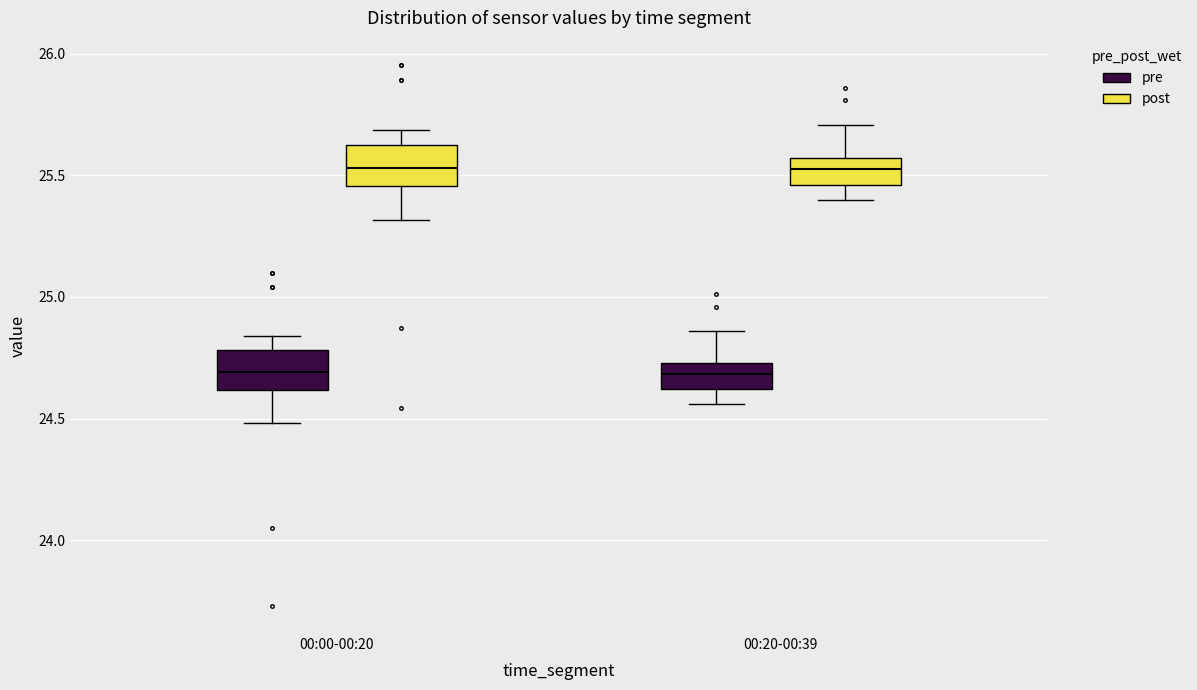

Where is the upper edge of the box for 00:20-00:39 (post) on the y-axis? The values are not printed on the chart, so give them approximately, as read against the axis.

25.55